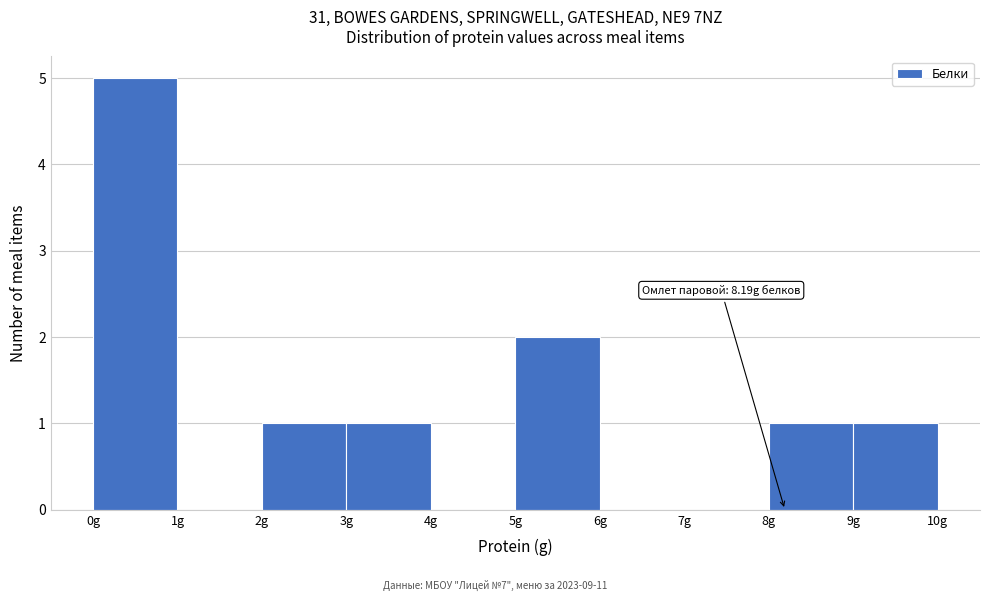

Over which range of the x-axis is the bar tallest?

0 to 1